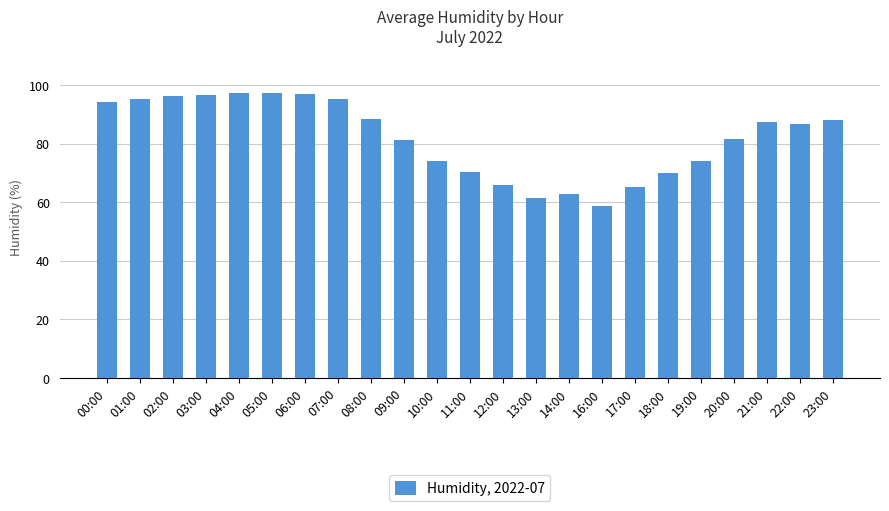

What value does the data have at 08:00?

88.5